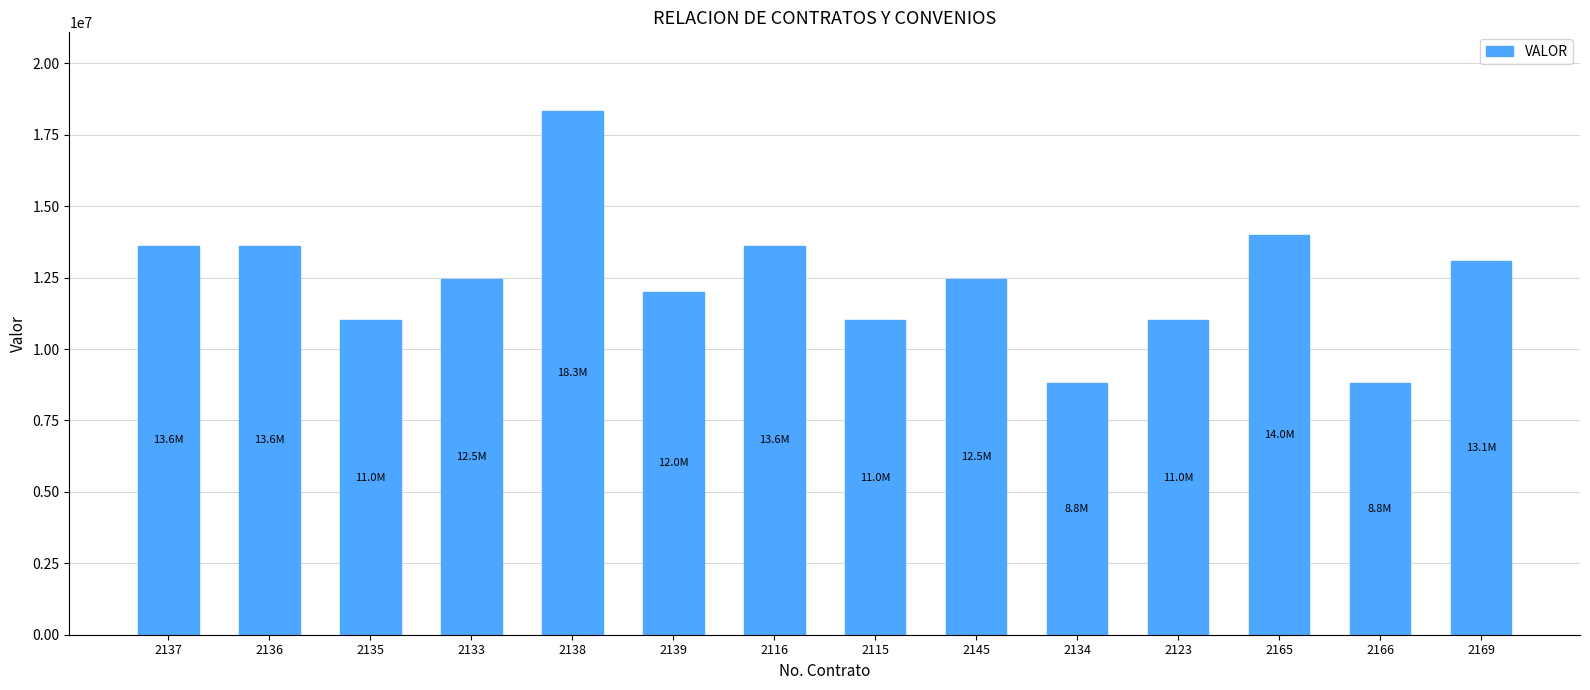

What is the value of the 13th bar from the left?

8800000